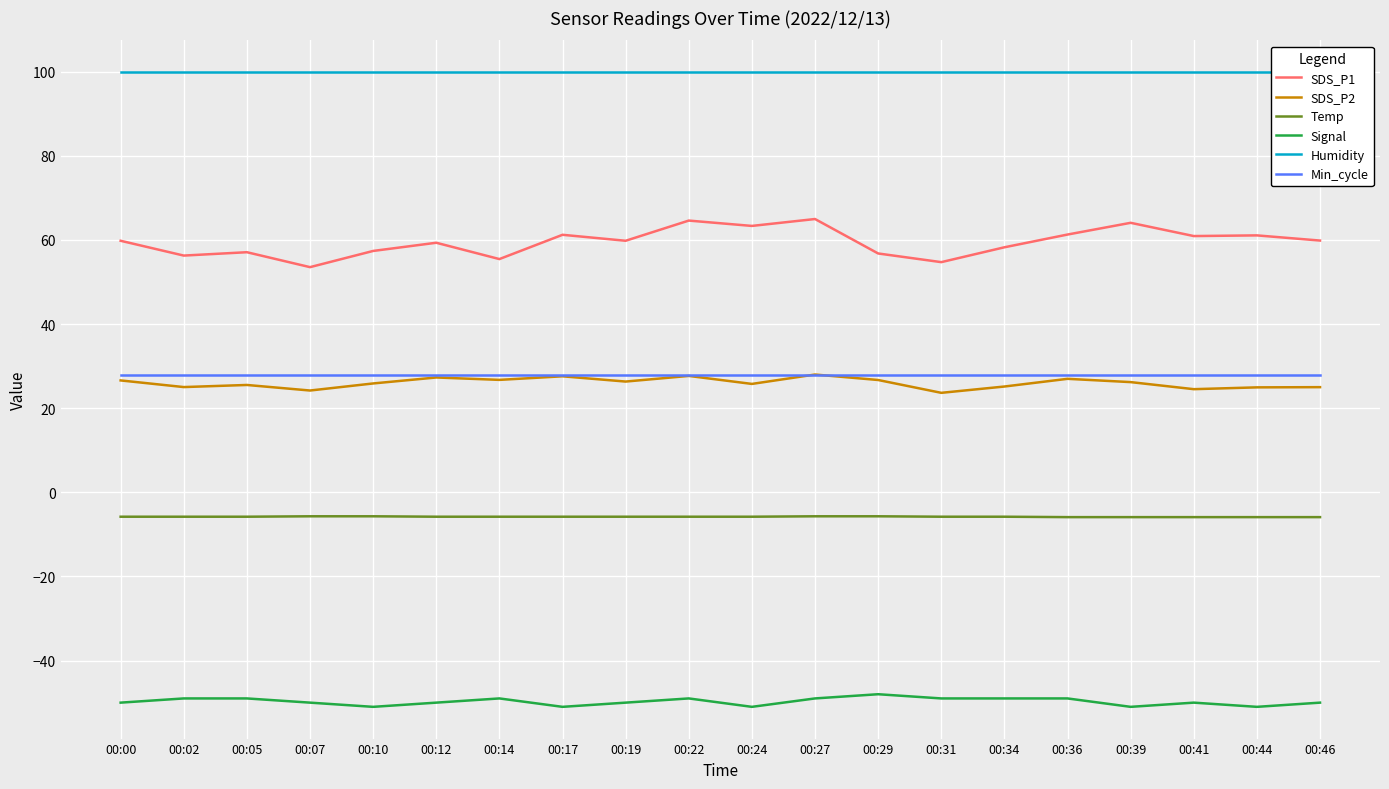

What is the sum of the SDS_P2 values at 00:44 and 00:12?

52.2